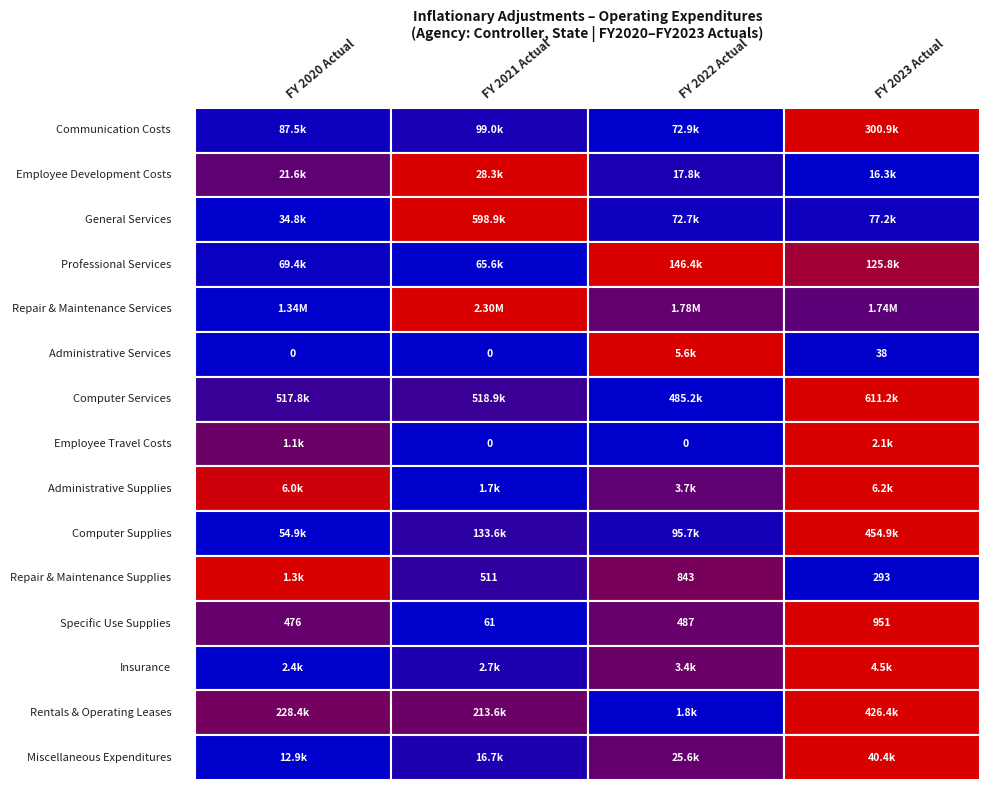

Reading left to right, transcribe all the data shown in this chart.

Communication Costs: 0=87523.2	1=98987.9	2=72854.8	3=300858.9
Employee Development Costs: 0=21588.9	1=28307.0	2=17832.1	3=16341.4
General Services: 0=34756.2	1=598875.2	2=72692.8	3=77209.8
Professional Services: 0=69417.1	1=65647.9	2=146420.6	3=125812.6
Repair & Maintenance Services: 0=1343125.8	1=2298683.0	2=1780968.7	3=1744886.0
Administrative Services: 0=0.0	1=0.0	2=5586.0	3=38.0
Computer Services: 0=517773.9	1=518854.6	2=485220.1	3=611161.2
Employee Travel Costs: 0=1051.7	1=0.0	2=0.0	3=2132.2
Administrative Supplies: 0=5956.0	1=1654.4	2=3663.5	3=6183.5
Computer Supplies: 0=54859.9	1=133571.4	2=95690.3	3=454908.5
Repair & Maintenance Supplies: 0=1289.6	1=511.0	2=842.8	3=293.0
Specific Use Supplies: 0=476.2	1=61.4	2=486.6	3=951.4
Insurance: 0=2416.8	1=2700.3	2=3424.7	3=4480.9
Rentals & Operating Leases: 0=228353.5	1=213606.0	2=1822.2	3=426380.3
Miscellaneous Expenditures: 0=12944.6	1=16658.5	2=25601.6	3=40436.9